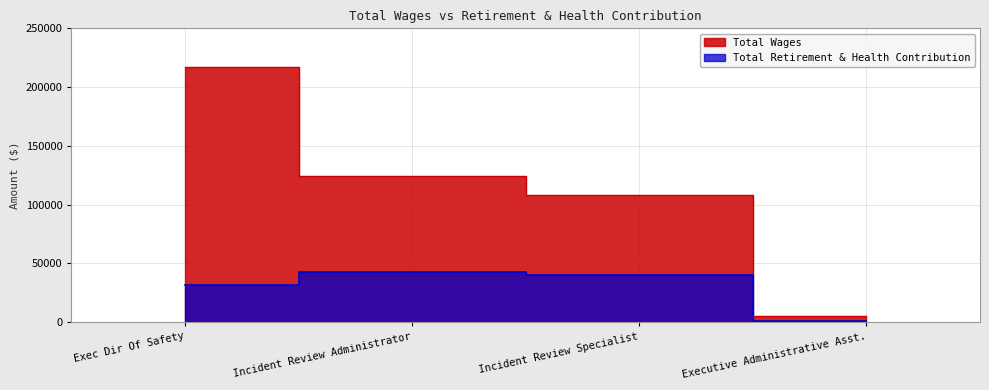

True or false: Total Retirement & Health Contribution has more than 1 points higher than both neighbors.

False